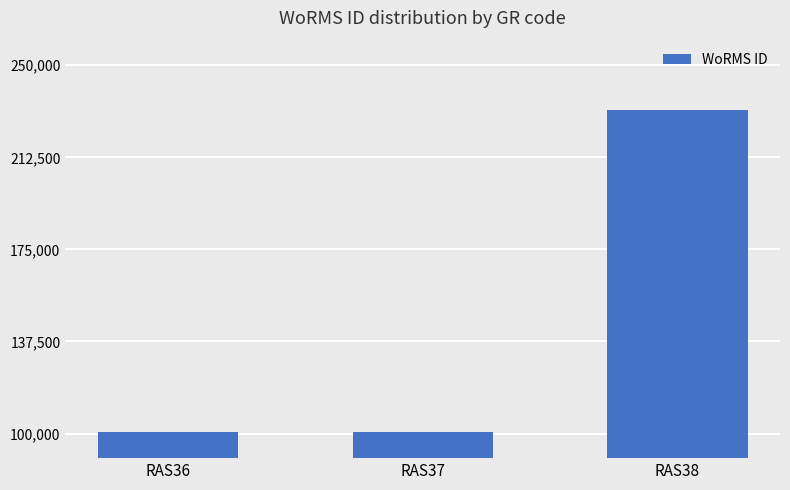

The chart shows a value of 145039 at RAS38. True or false?

False